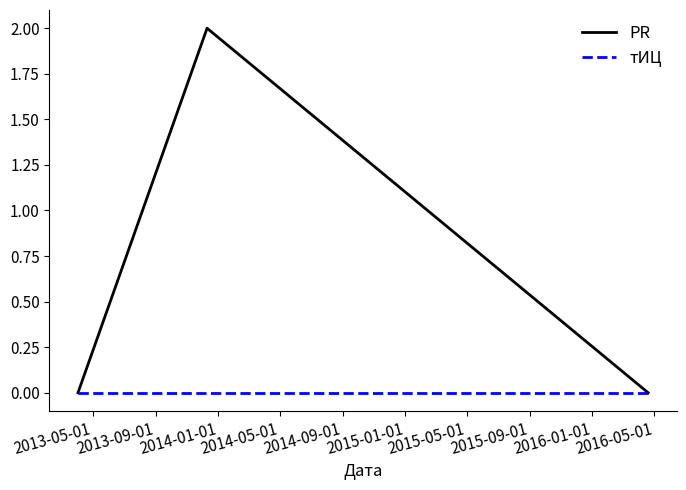

Which series has the largest total across all categories?

PR